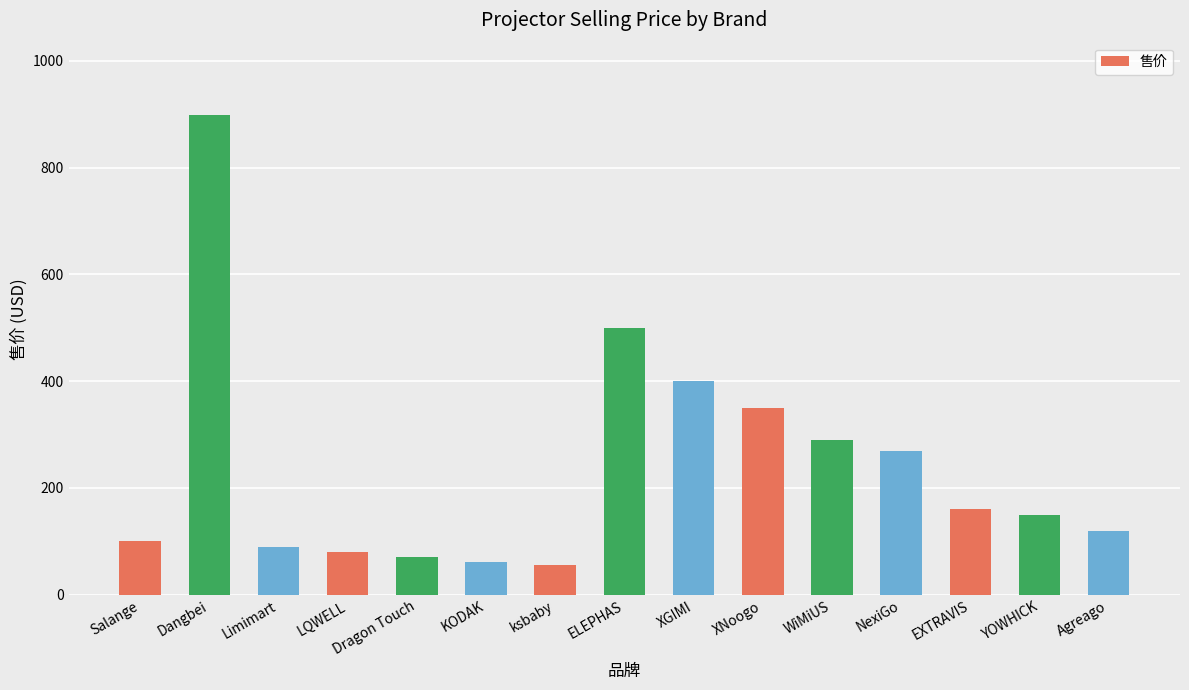

What is the smallest value displayed?

56.0